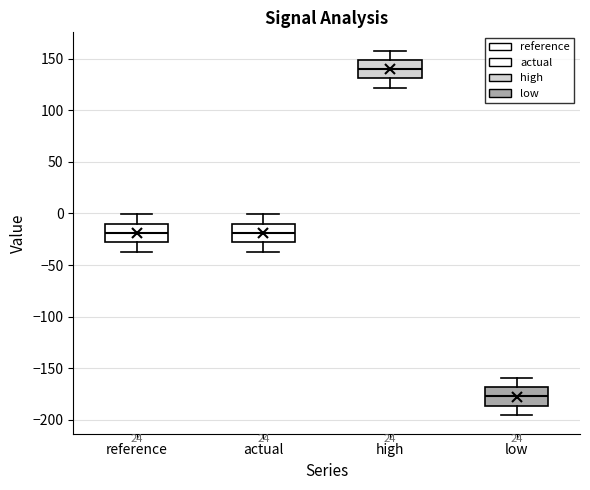

Which box has the lowest median line?

low